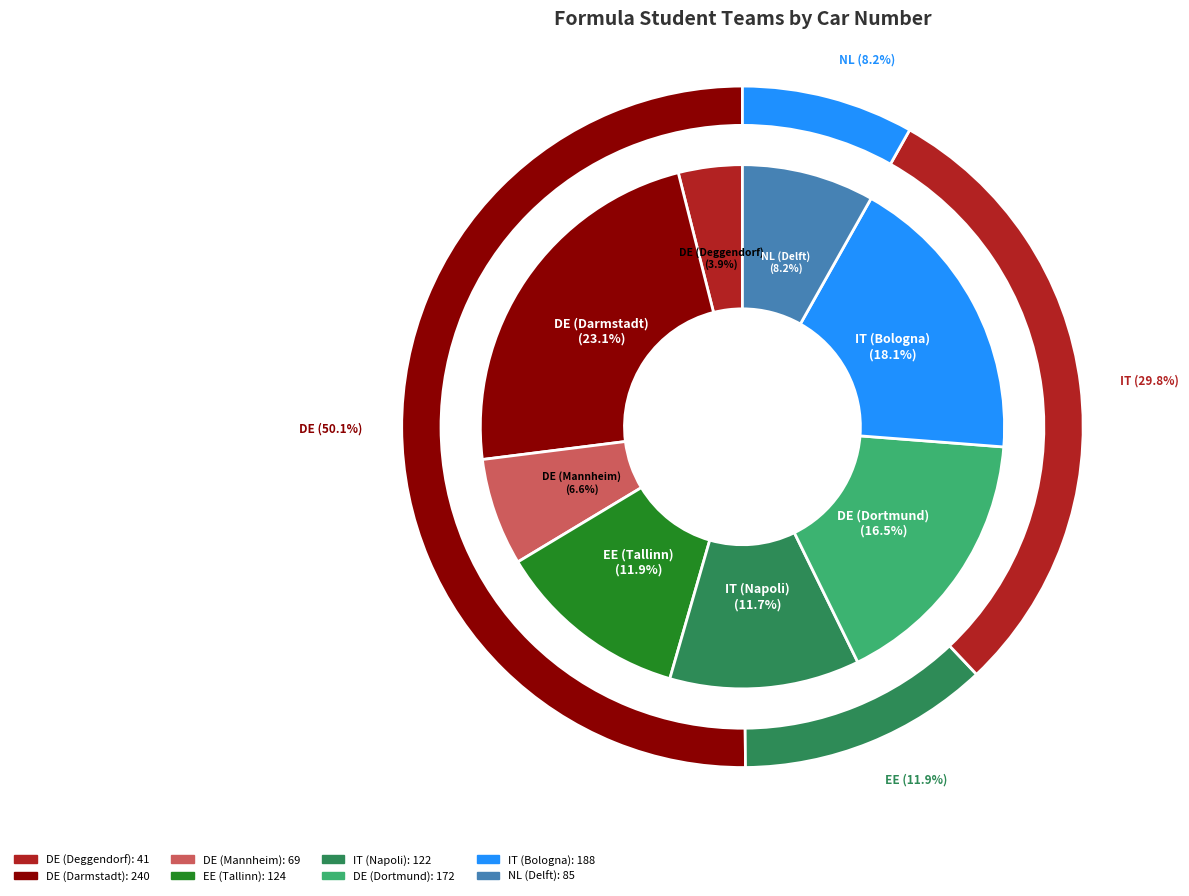

To the nearest percent, what portion does DE (Darmstadt) represent?

23%